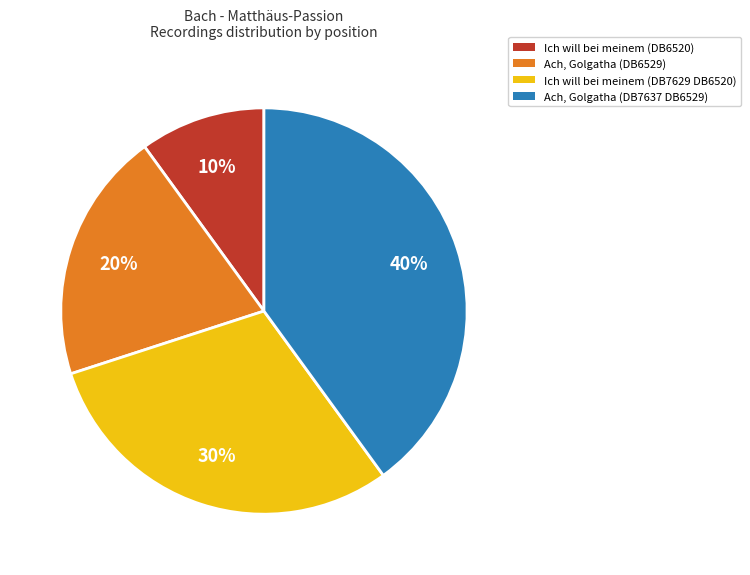

Does any single category account for the majority?

No